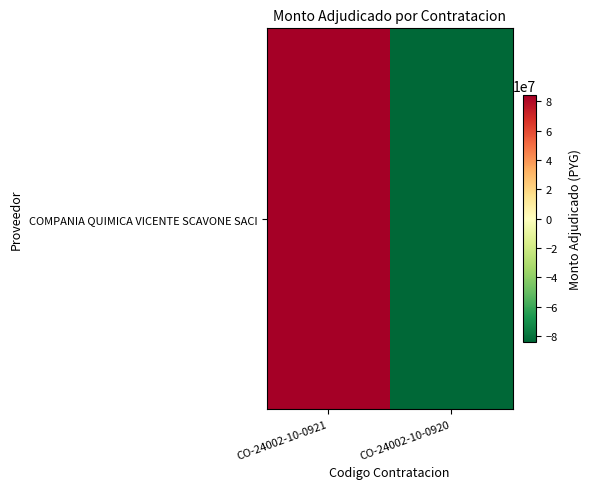

The value at CO-24002-10-0920 is -84313297. True or false?

True